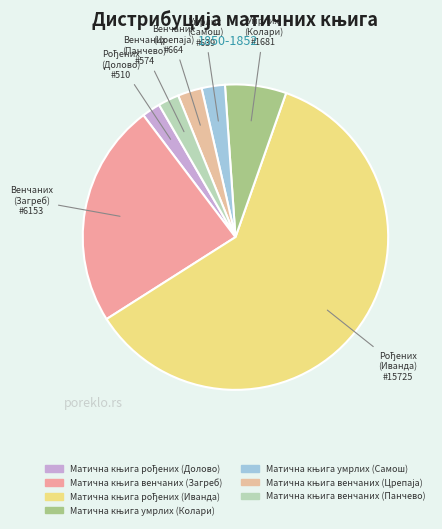

How many slices are in this pie chart?

7